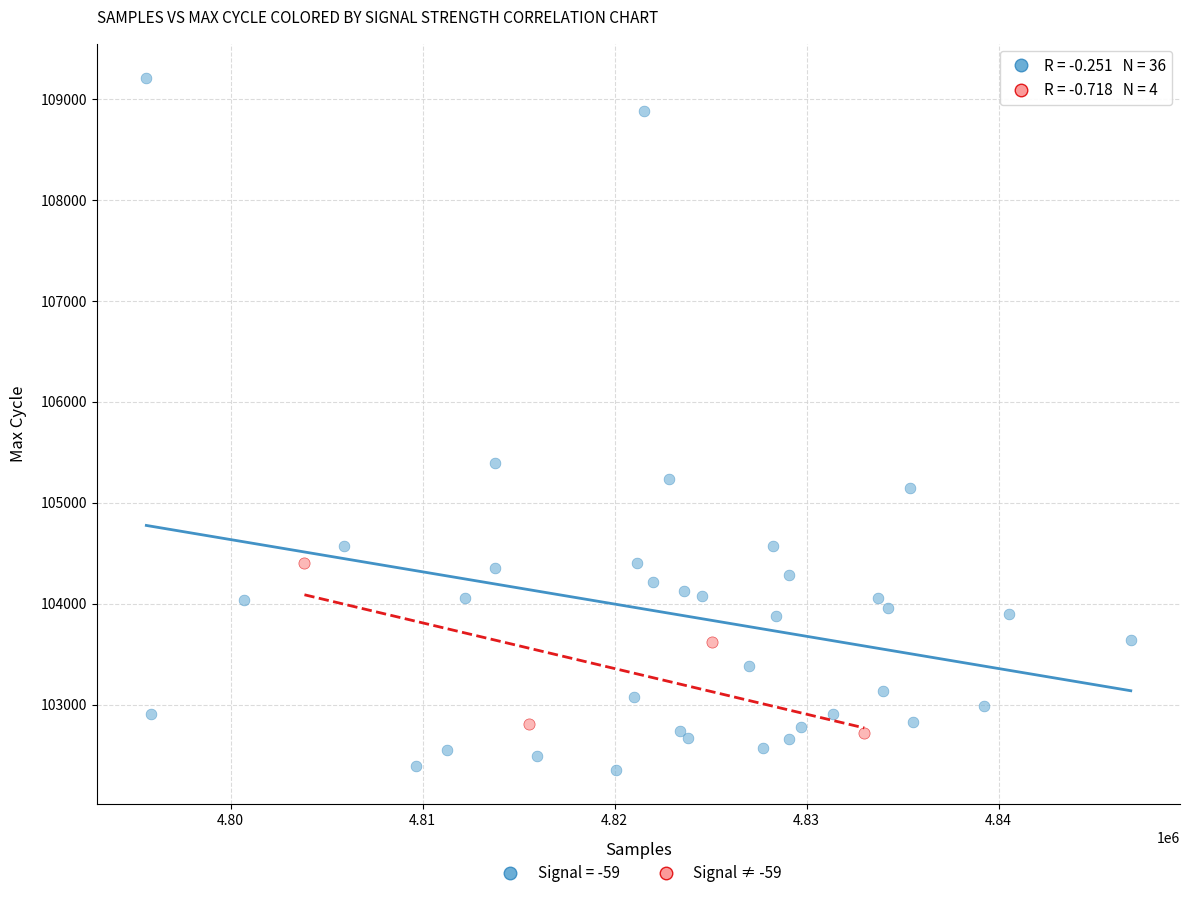

Which series reaches the maximum Y coordinate?

Signal = -59